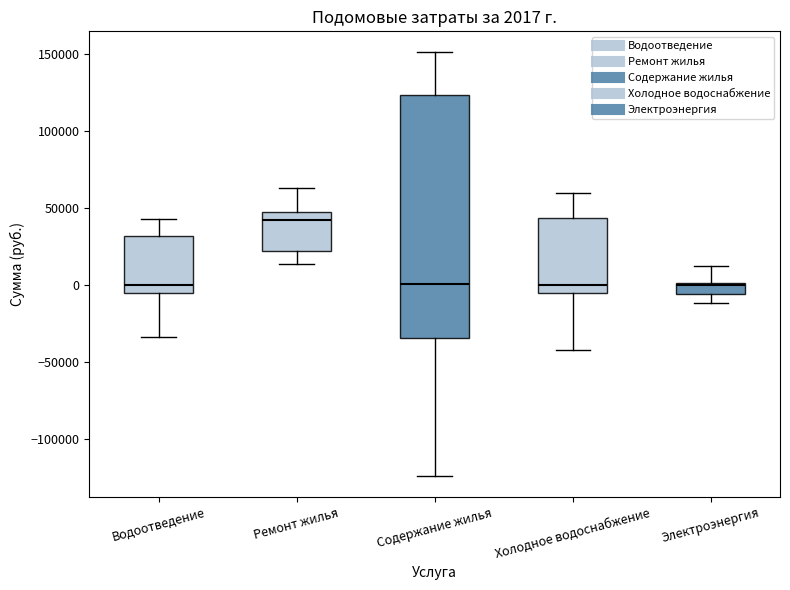

Which box is the tallest, from its lower edge to its upper edge?

Содержание жилья